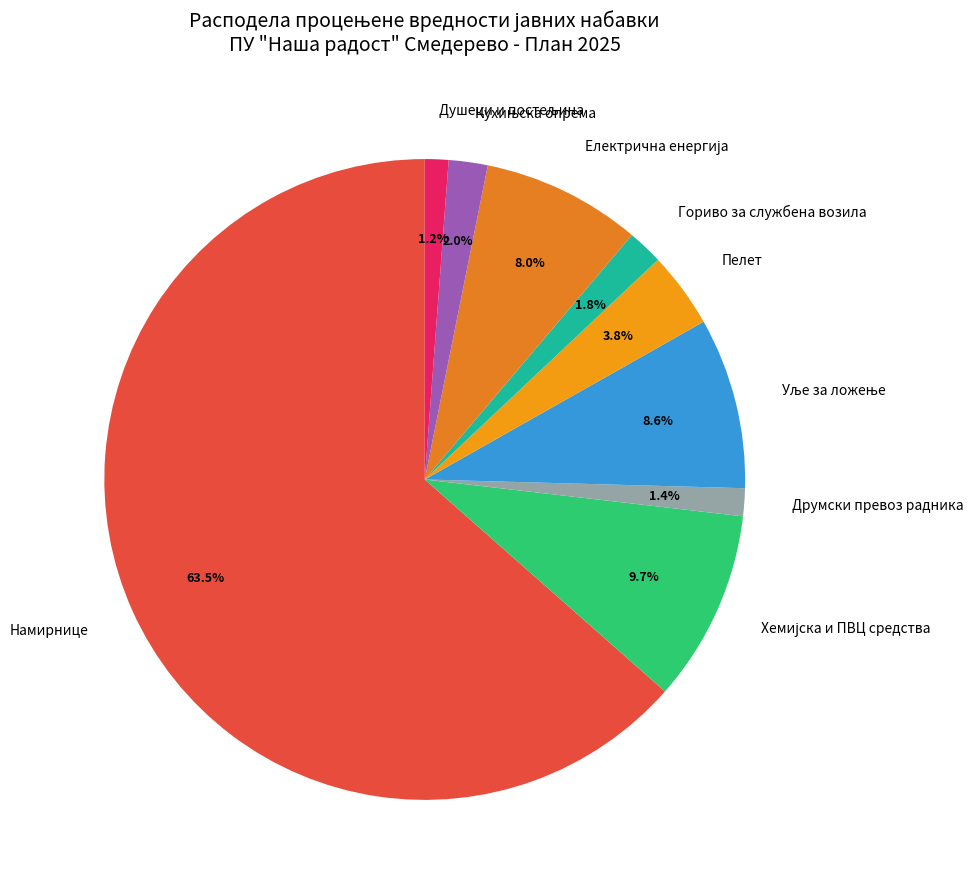

Is it true that Пелет is 10% of the pie?

False